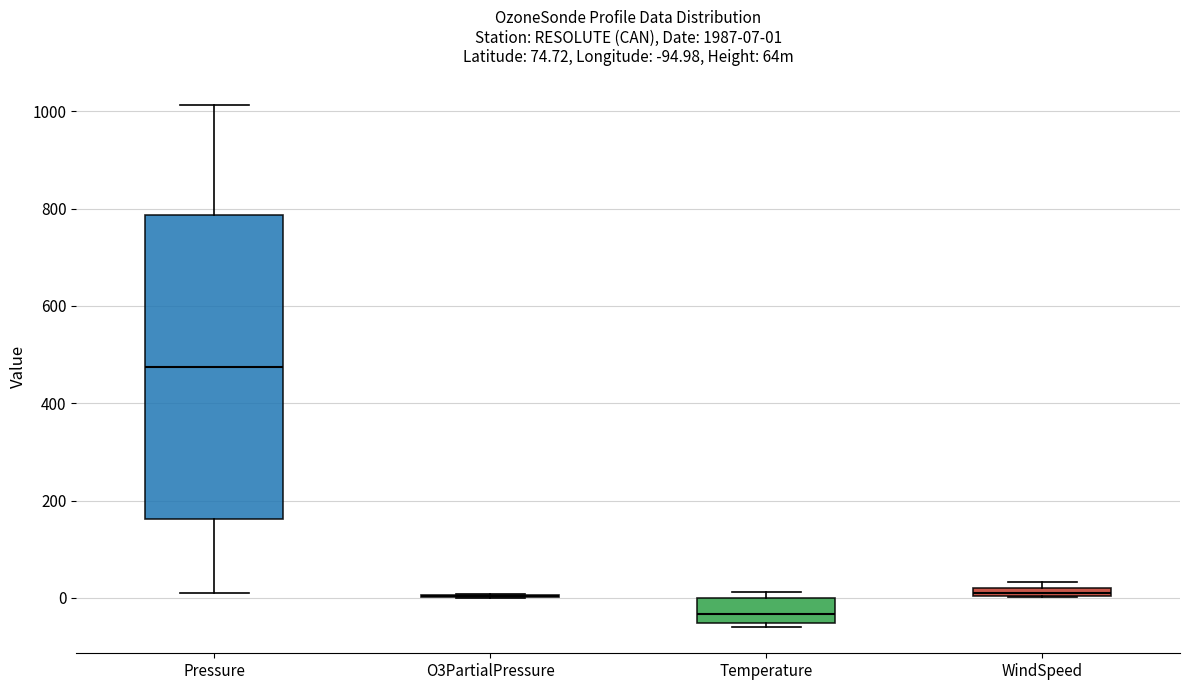

Which box is the tallest, from its lower edge to its upper edge?

Pressure